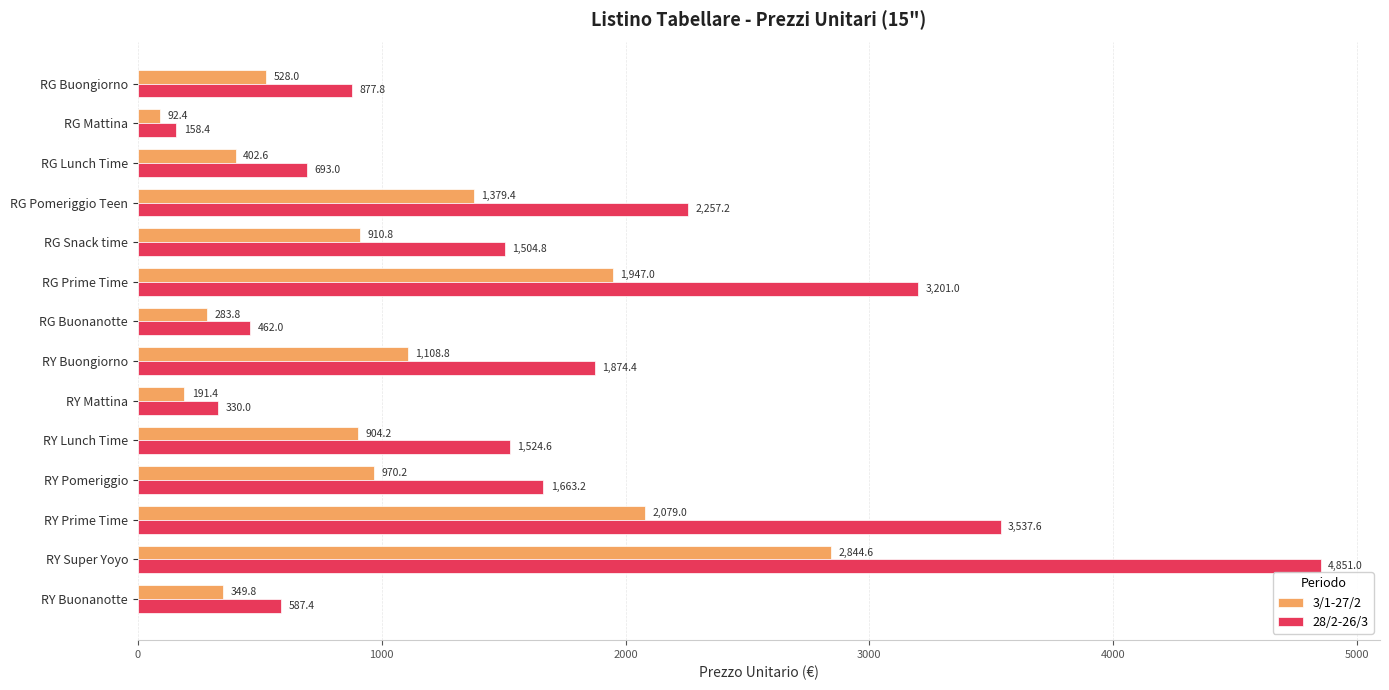

At which label is 3/1-27/2 closest to 1468?

RG Pomeriggio Teen